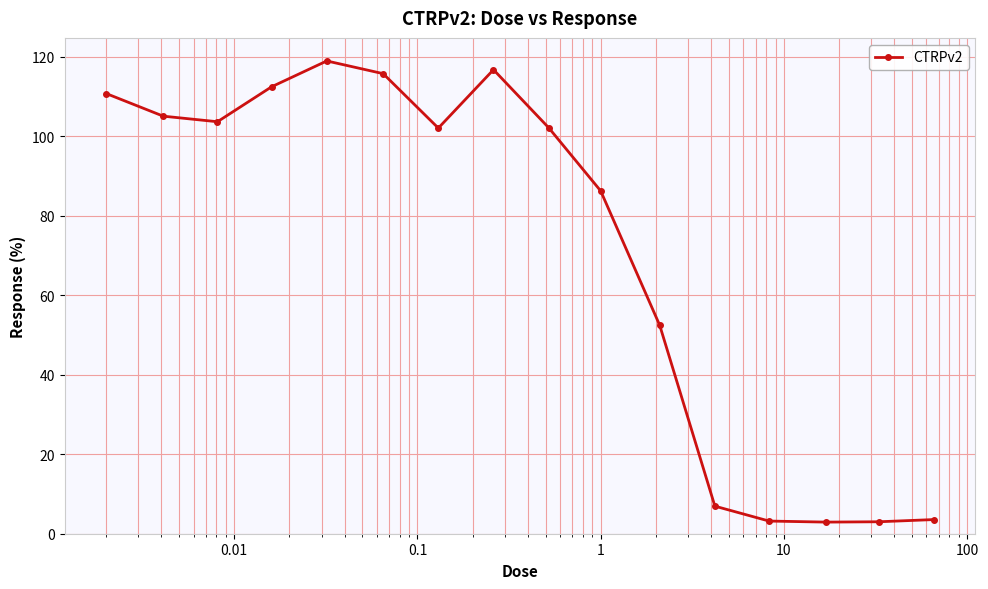

What is the value of the 8th point from the left?

116.8